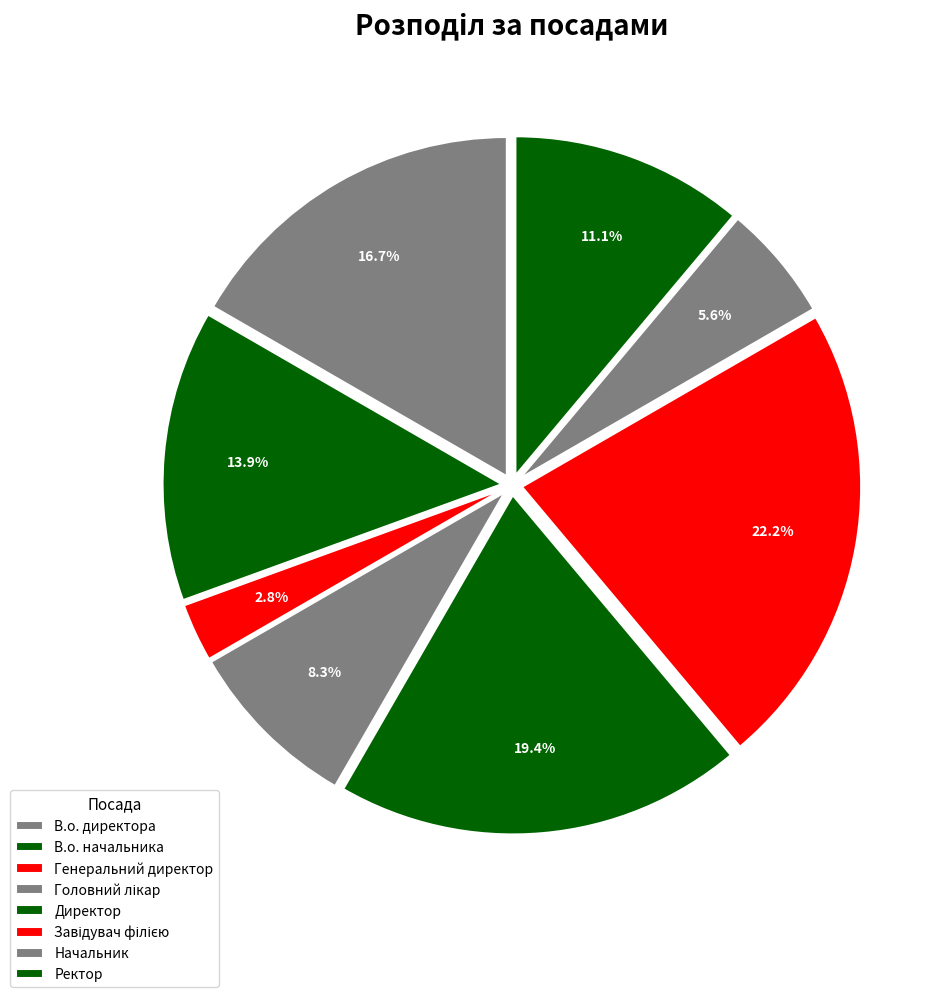

Is there a majority slice in this chart?

No